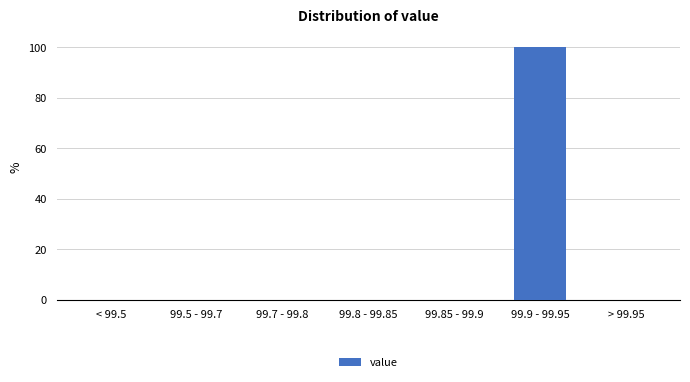

Reading left to right, list all the values displayed in this chart.

< 99.5=0	99.5 - 99.7=0	99.7 - 99.8=0	99.8 - 99.85=0	99.85 - 99.9=0	99.9 - 99.95=100	> 99.95=0